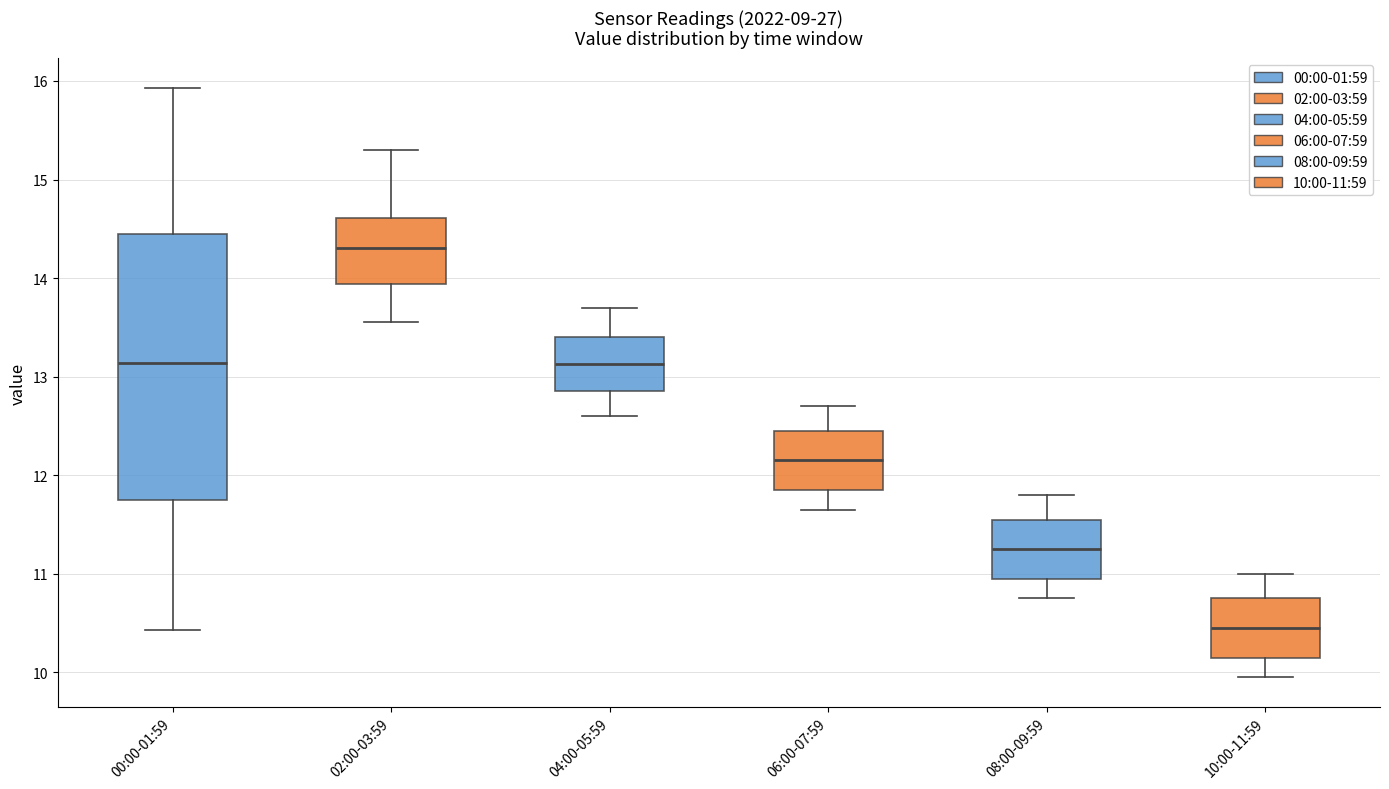

Which box is the tallest, from its lower edge to its upper edge?

00:00-01:59